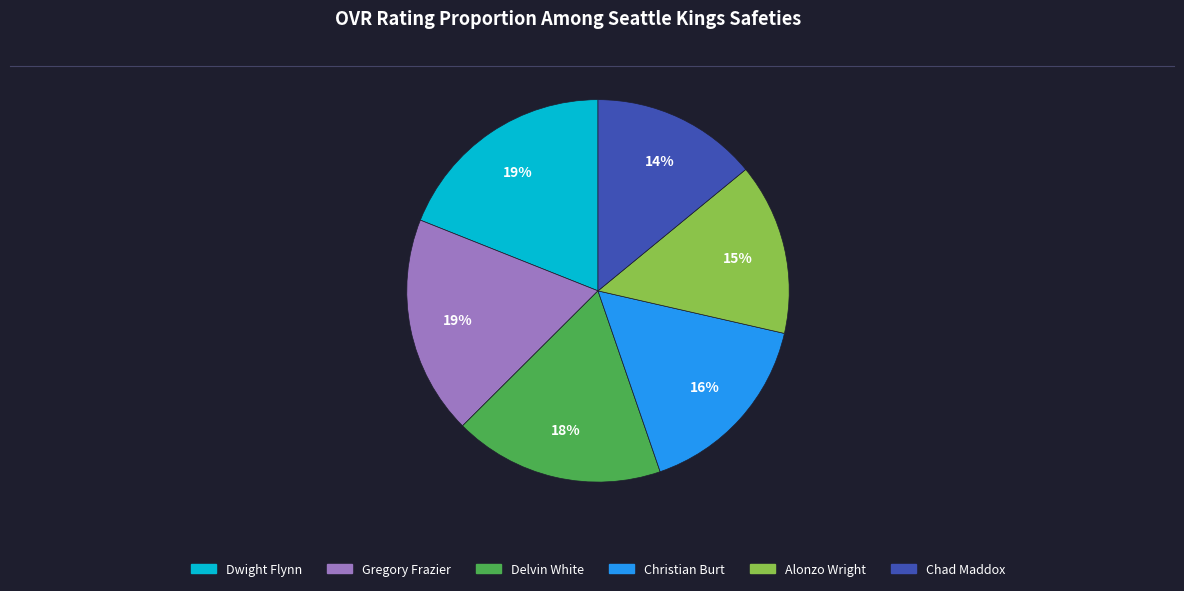

How many segments does this pie chart have?

6